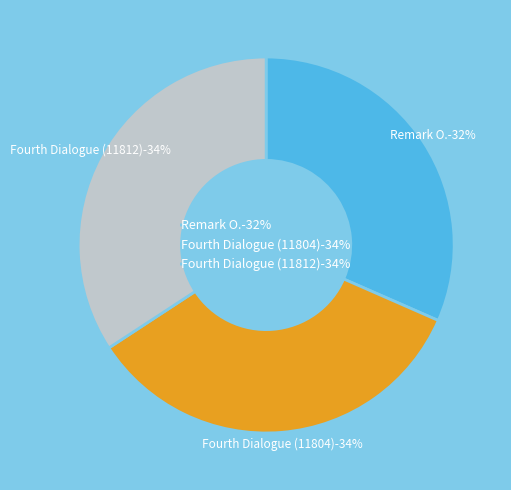

Is it true that Remark O. is 32% of the pie?

True